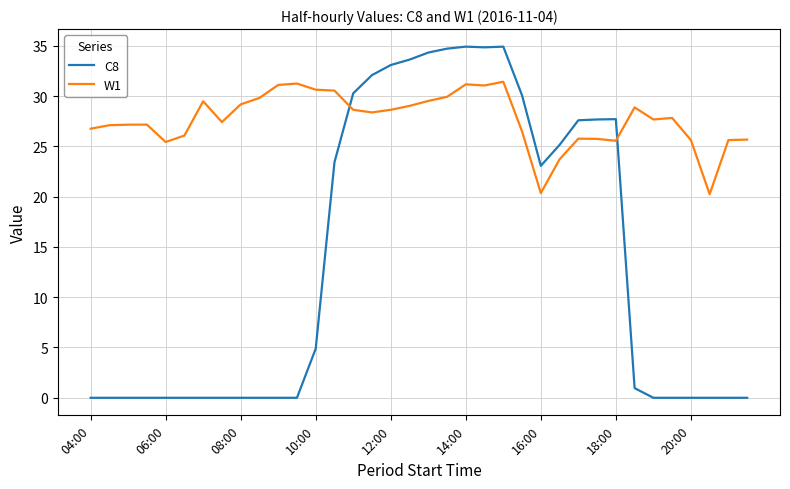

Which series has the largest total across all categories?

W1